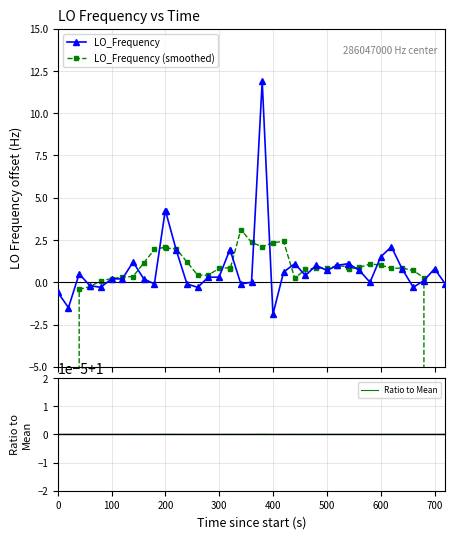

What is the highest value of the LO_Frequency series?

11.9